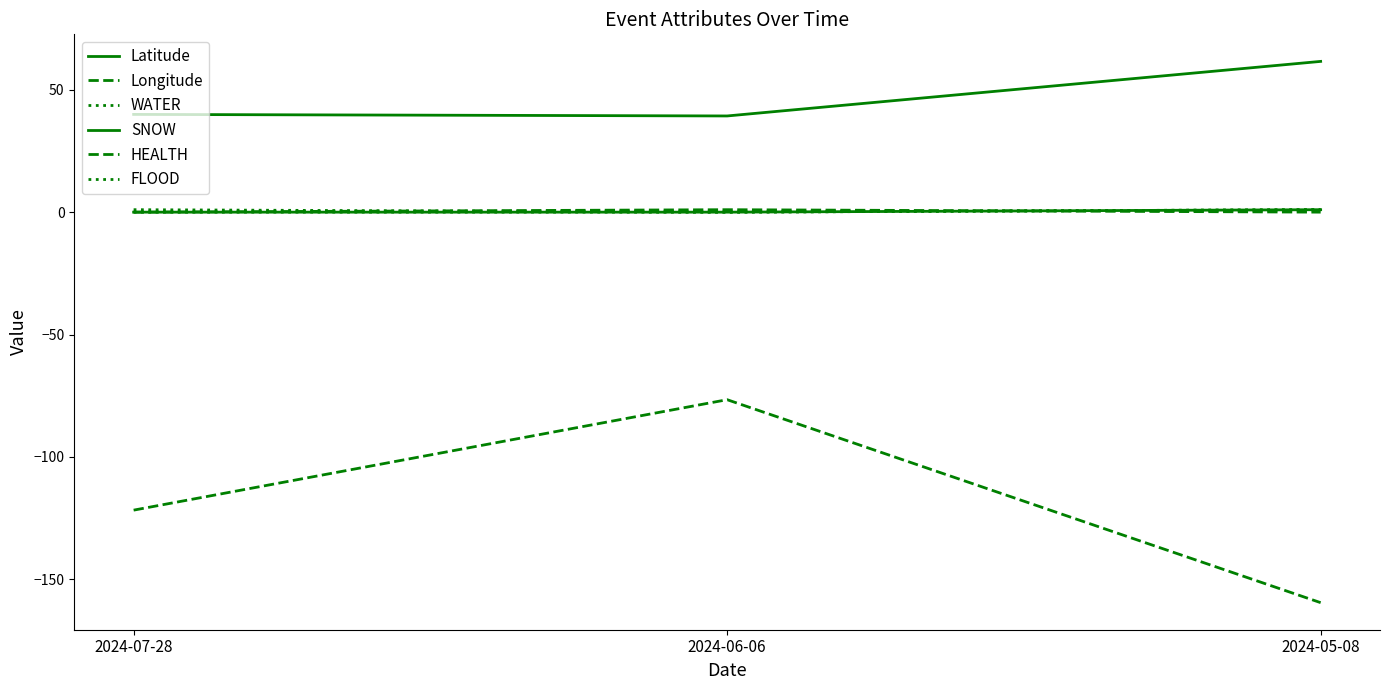

Reading right to left, list all the values displayed in this chart.

Latitude: 61.6	39.3	39.9
Longitude: -159.5	-76.6	-121.7
WATER: 1.0	0.0	0.0
SNOW: 1.0	0.0	0.0
HEALTH: 0.0	1.0	0.0
FLOOD: 1.0	0.0	1.0